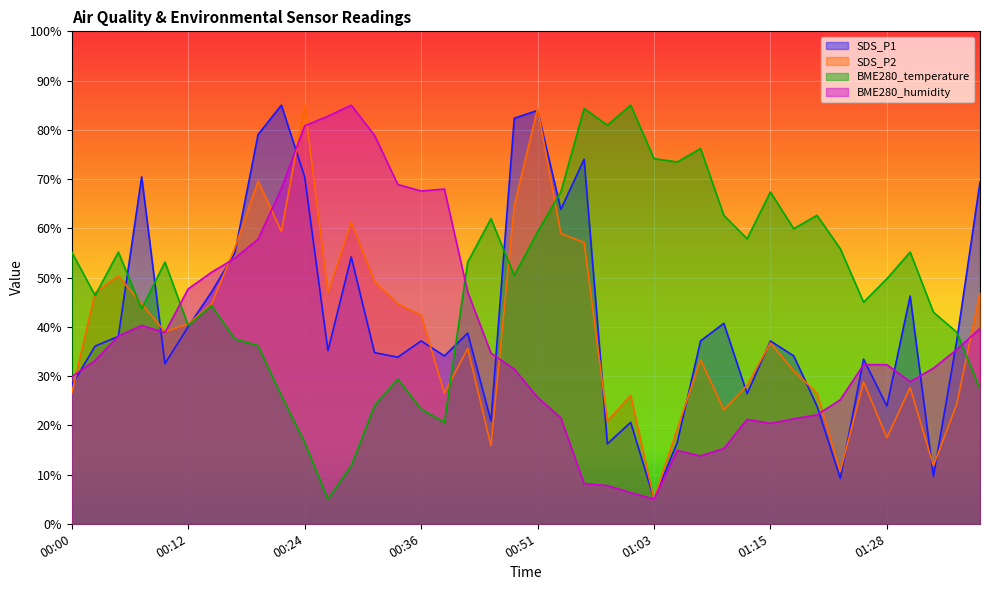

At how many categories does at least one series exceed 27?

40